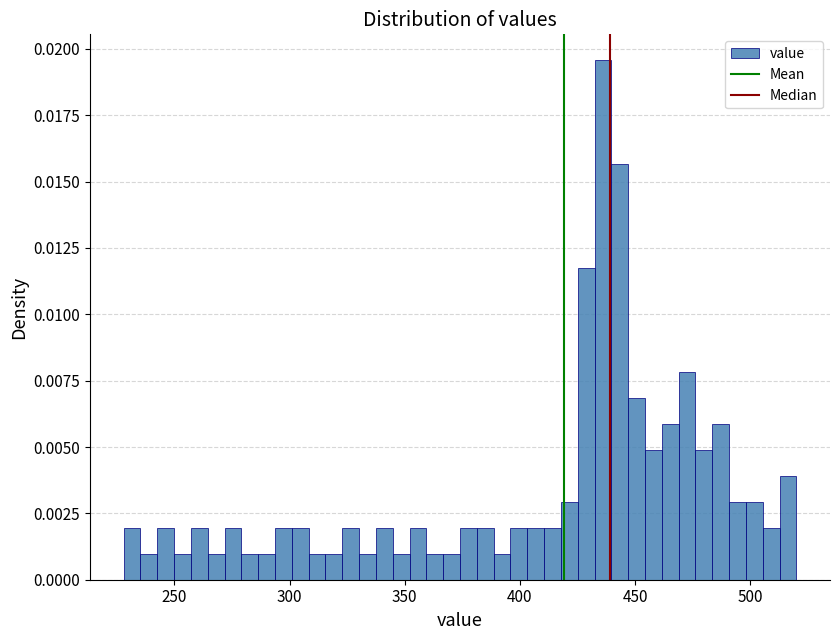

Read against the x-axis, roughly where is the centre of the tallest bar?

435